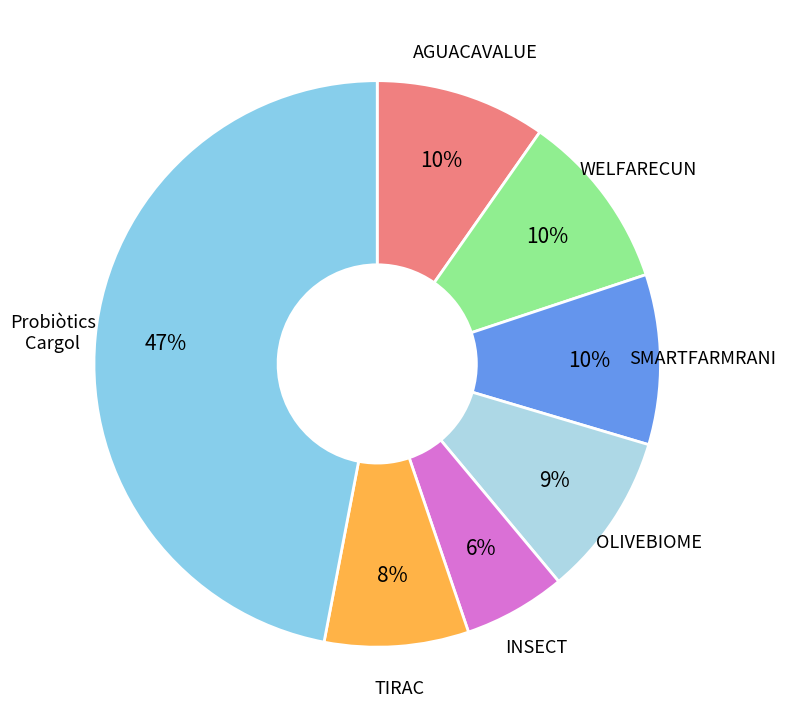

Which category has the biggest portion of the pie?

Probiòtics Cargol